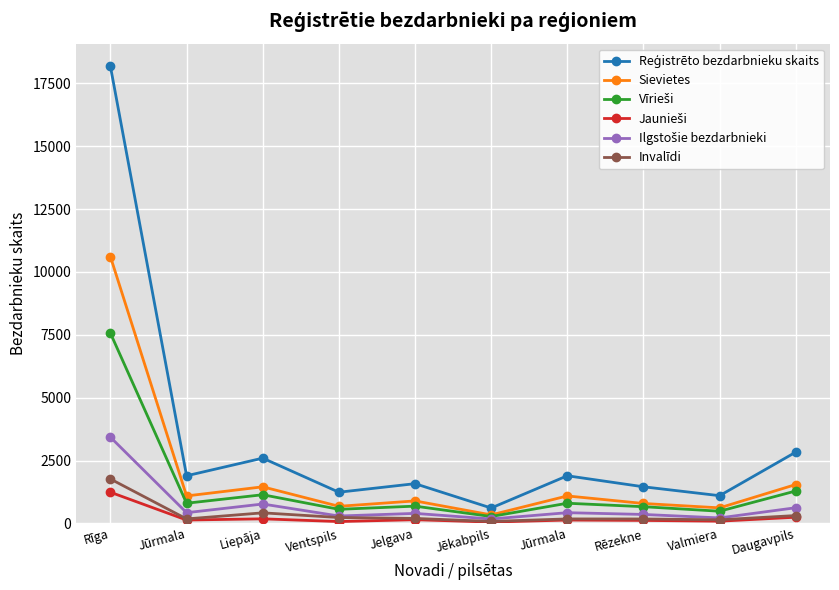

Where is the first local maximum for Reģistrēto bezdarbnieku skaits?

Liepāja